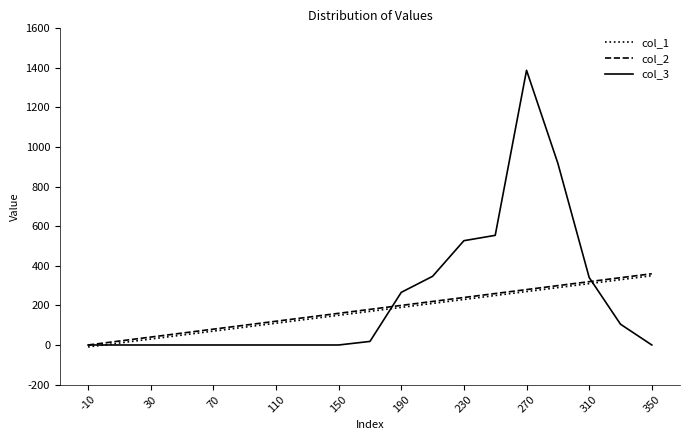

True or false: col_1 has more than 1 points higher than both neighbors.

False